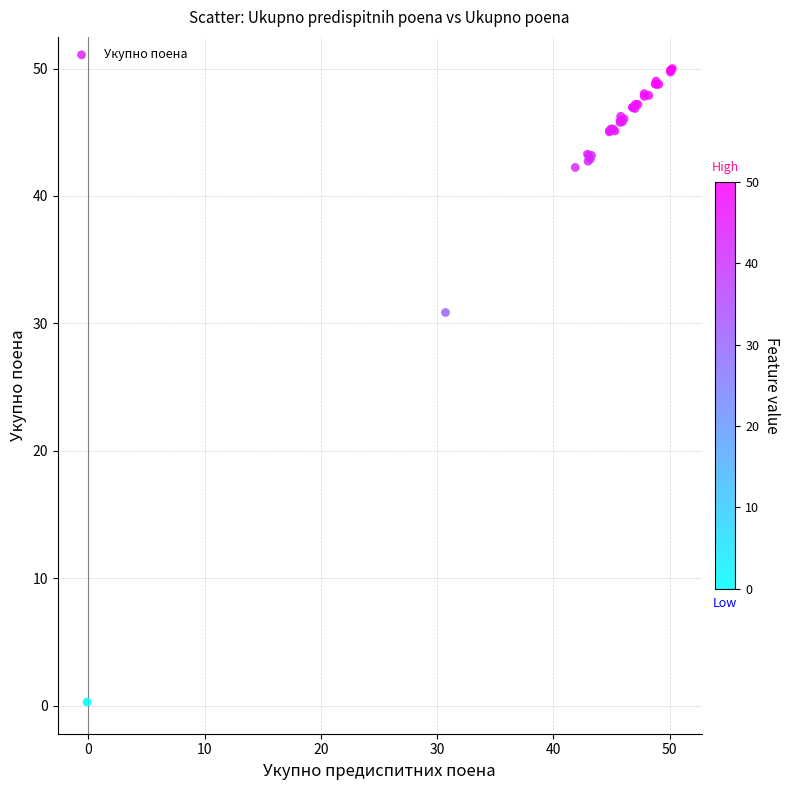

What Y value in the scatter plot is closest to 25?

30.9